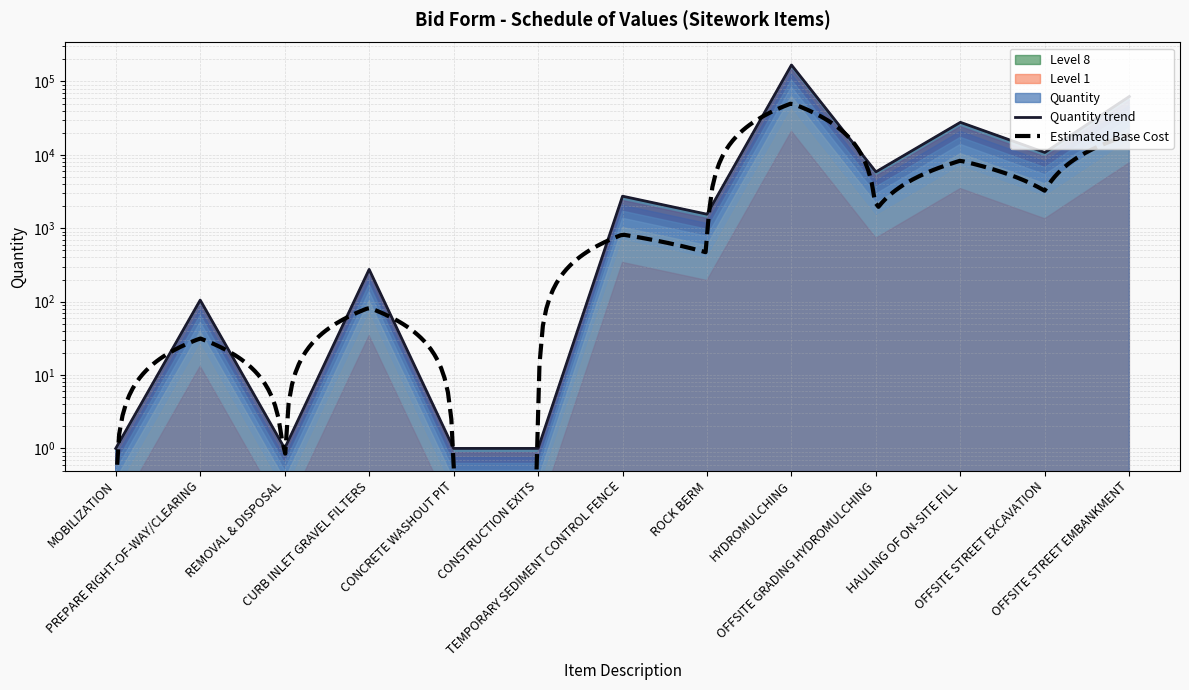

The chart shows a value of 2 at REMOVAL & DISPOSAL. True or false?

False